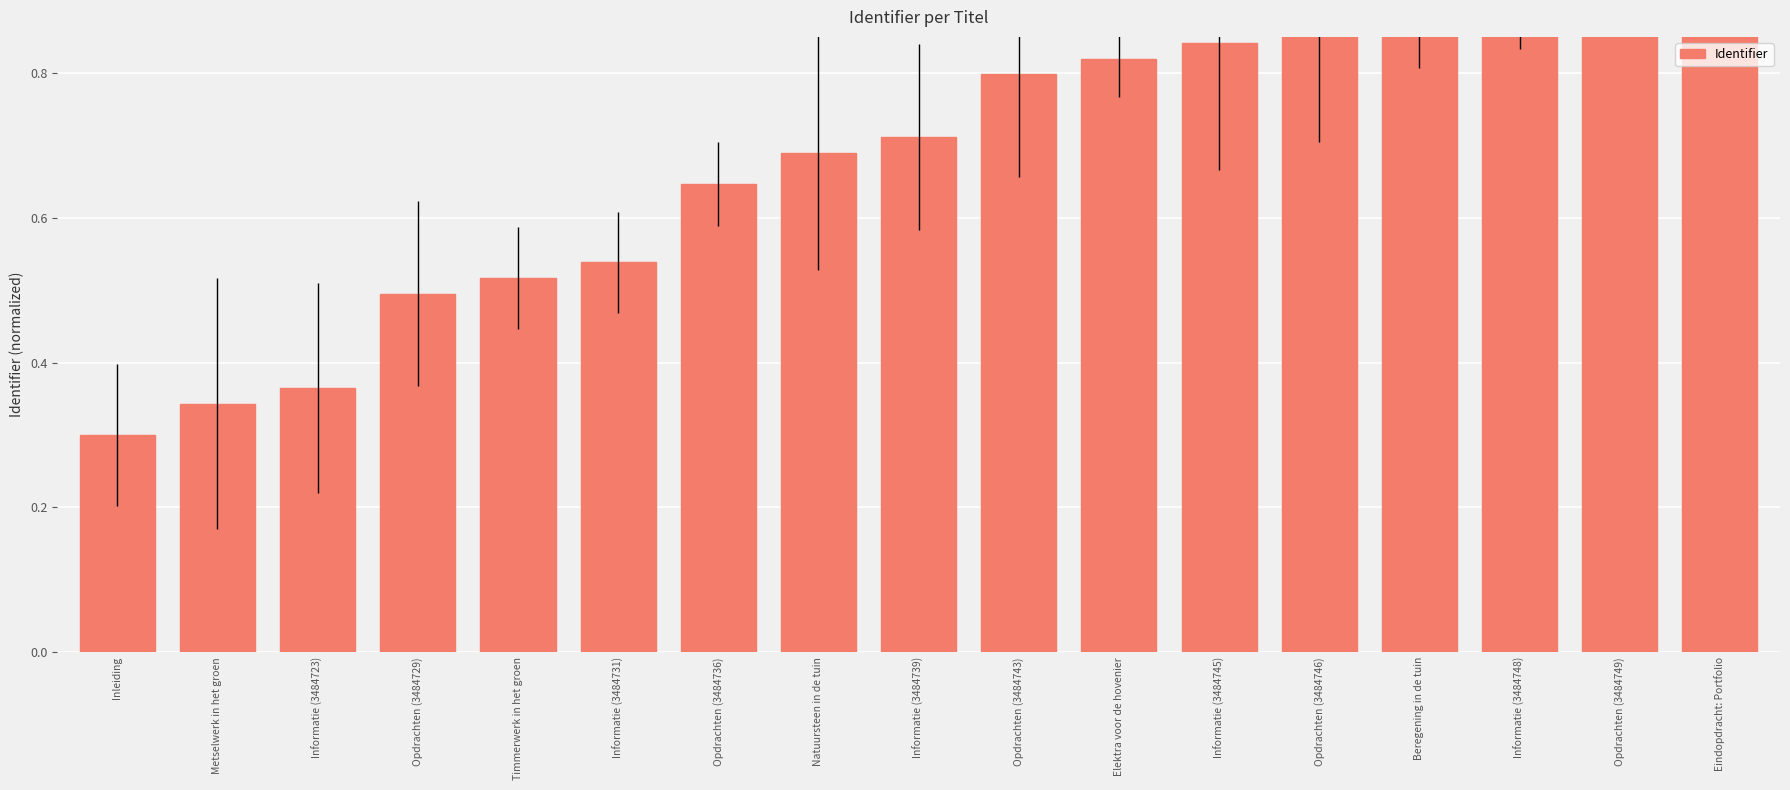

List the labels in order of value, largest first.

Eindopdracht: Portfolio, Opdrachten (3484749), Informatie (3484748), Beregening in de tuin, Opdrachten (3484746), Informatie (3484745), Elektra voor de hovenier, Opdrachten (3484743), Informatie (3484739), Natuursteen in de tuin, Opdrachten (3484736), Informatie (3484731), Timmerwerk in het groen, Opdrachten (3484729), Informatie (3484723), Metselwerk in het groen, Inleiding